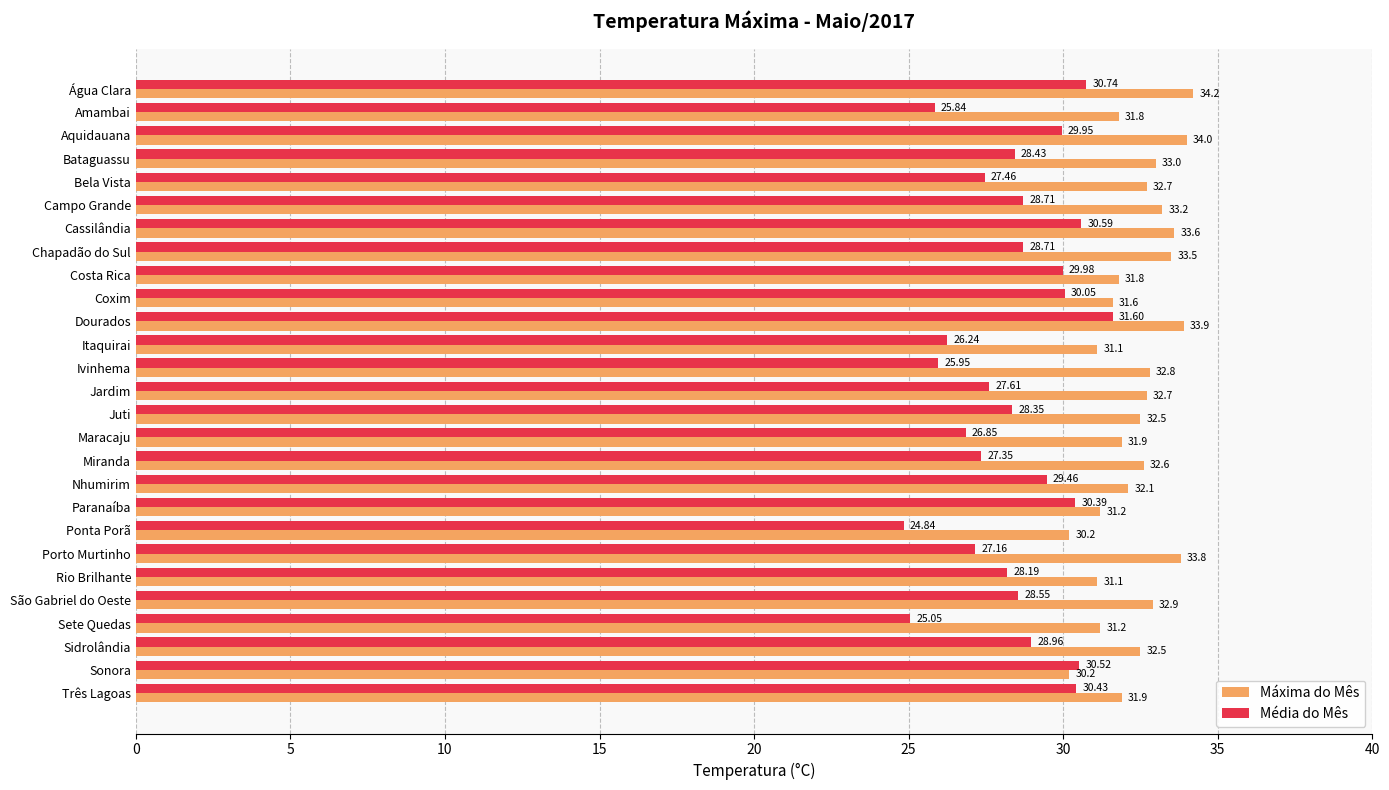

List the series in order of their overall mean, highest first.

Máxima do Mês, Média do Mês